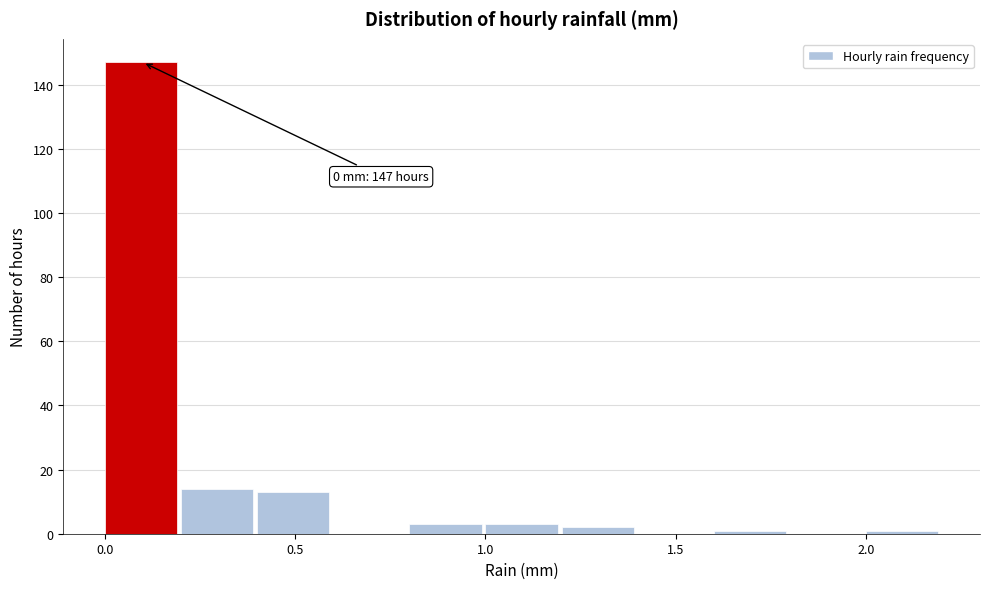

Over which range of the x-axis is the bar tallest?

0.0 to 0.2